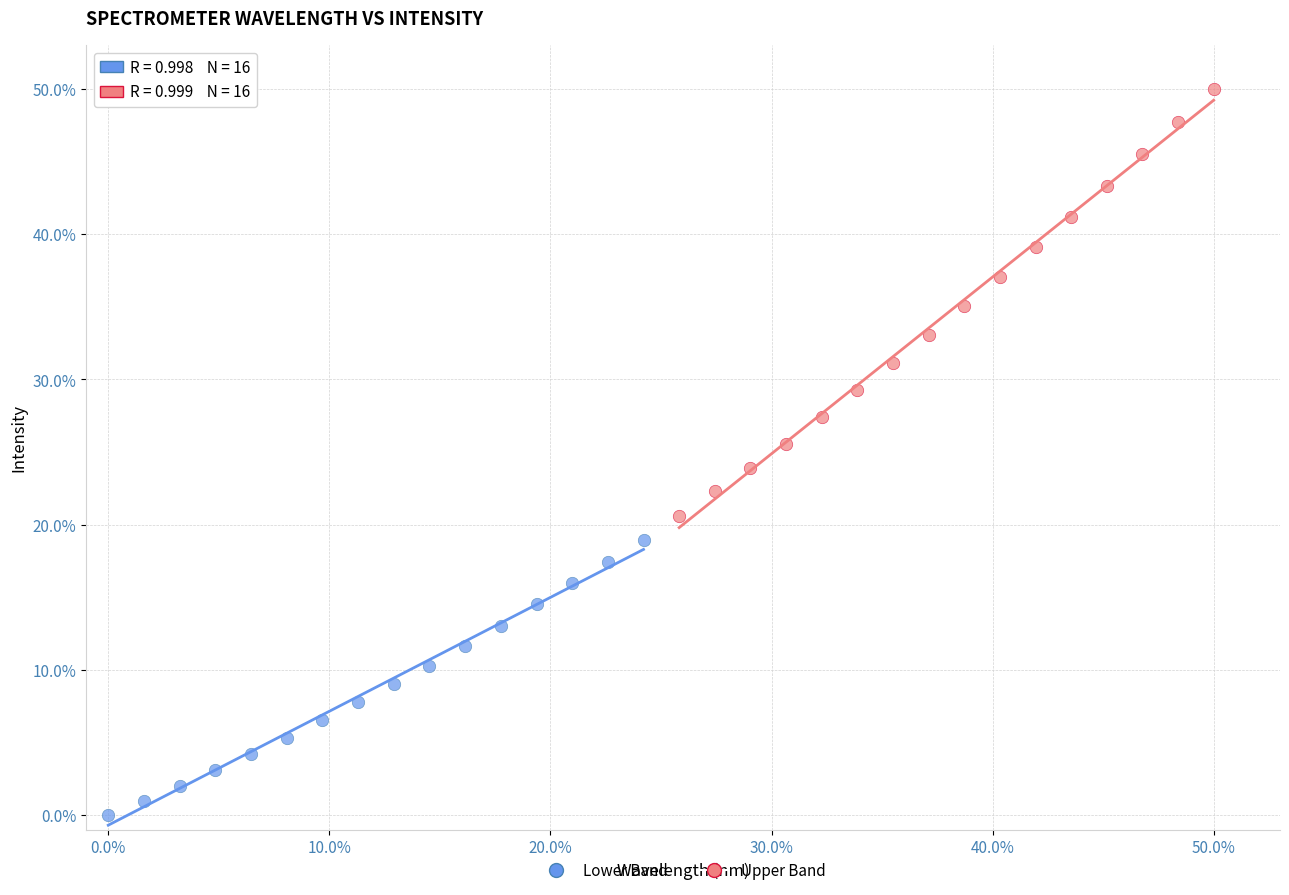

Which series reaches the minimum Y coordinate?

Lower Band